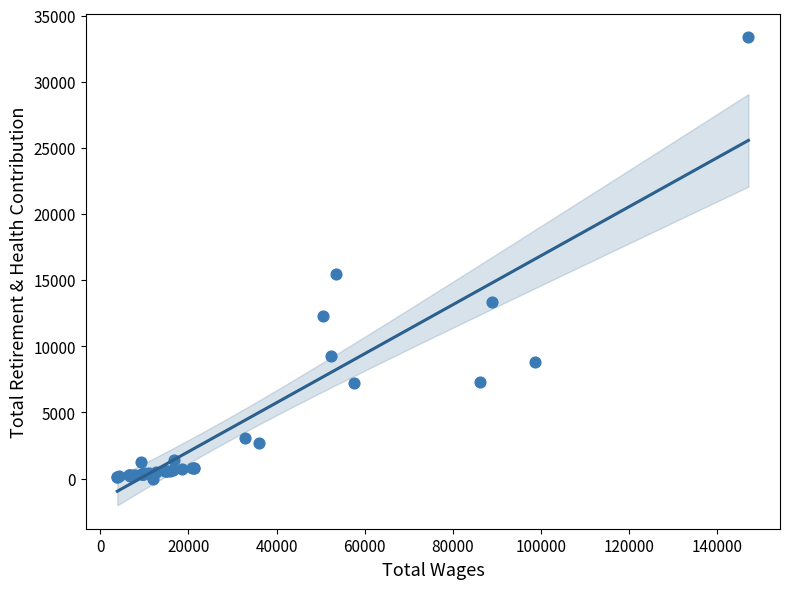

What Y value in the scatter plot is closest to 16686?

15494